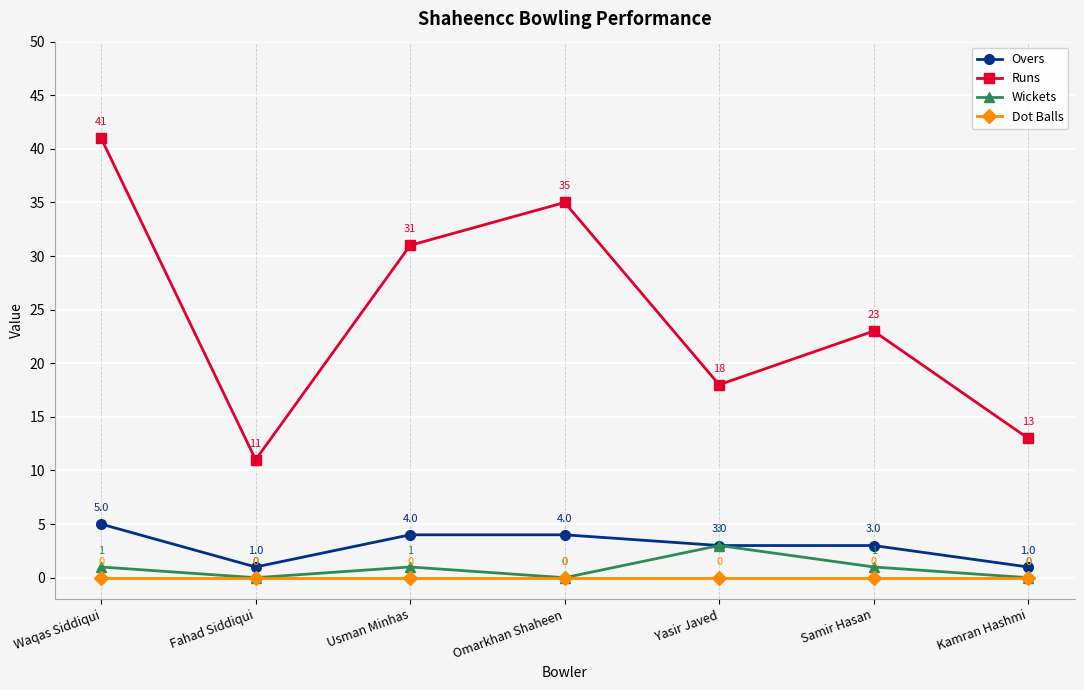

Reading left to right, extract all data points from this chart.

Overs: 5	1	4	4	3	3	1
Runs: 41	11	31	35	18	23	13
Wickets: 1	0	1	0	3	1	0
Dot Balls: 0	0	0	0	0	0	0